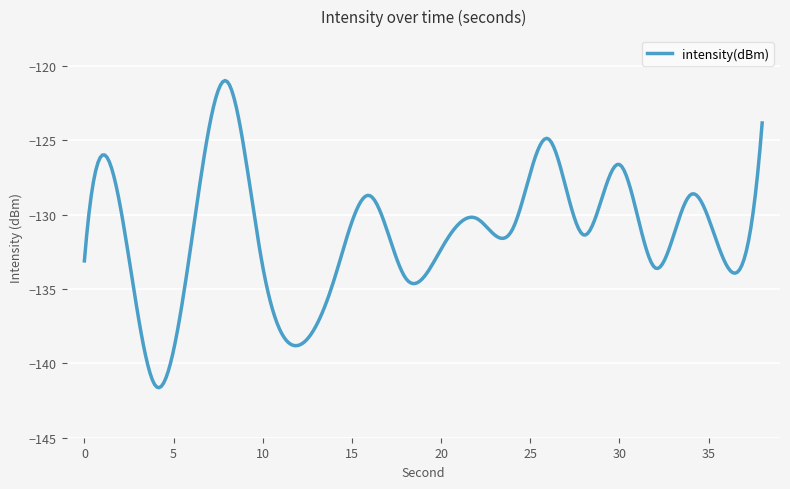

What is the difference between the maximum and minimum values?

20.6